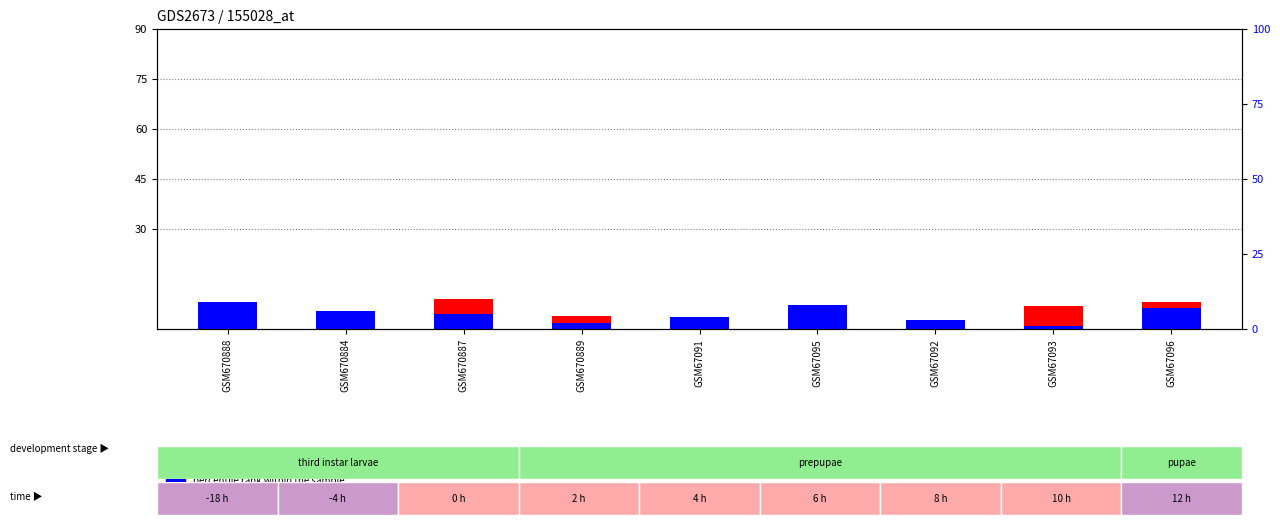

What is the spread (max minus min) of values at GSM67096?

1.7